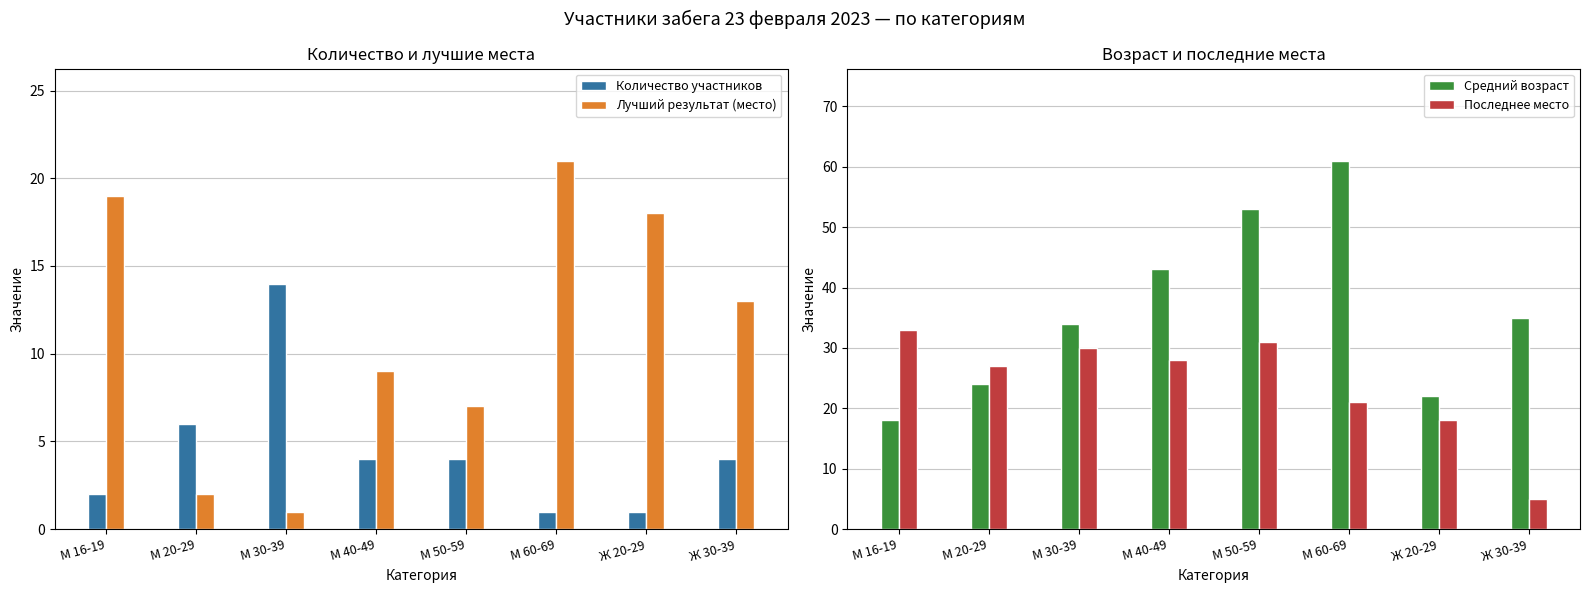

True or false: Количество участников has a value of 21 at М 30-39.

False